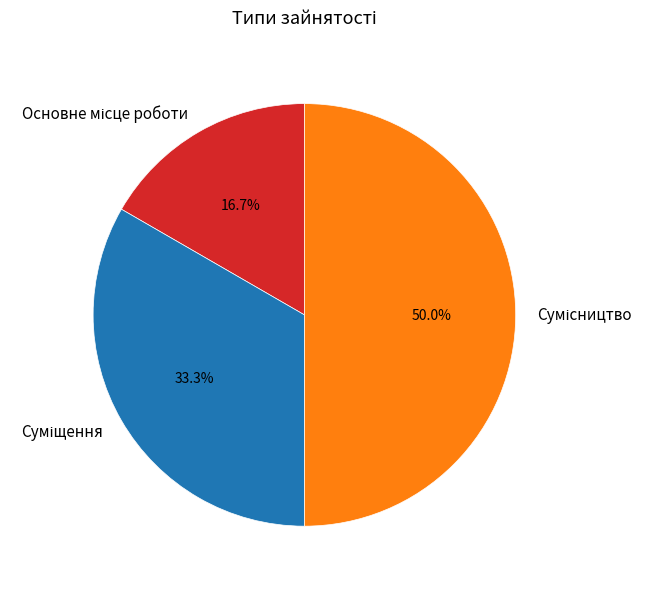

To the nearest percent, what percentage of the pie is Суміщення?

33%